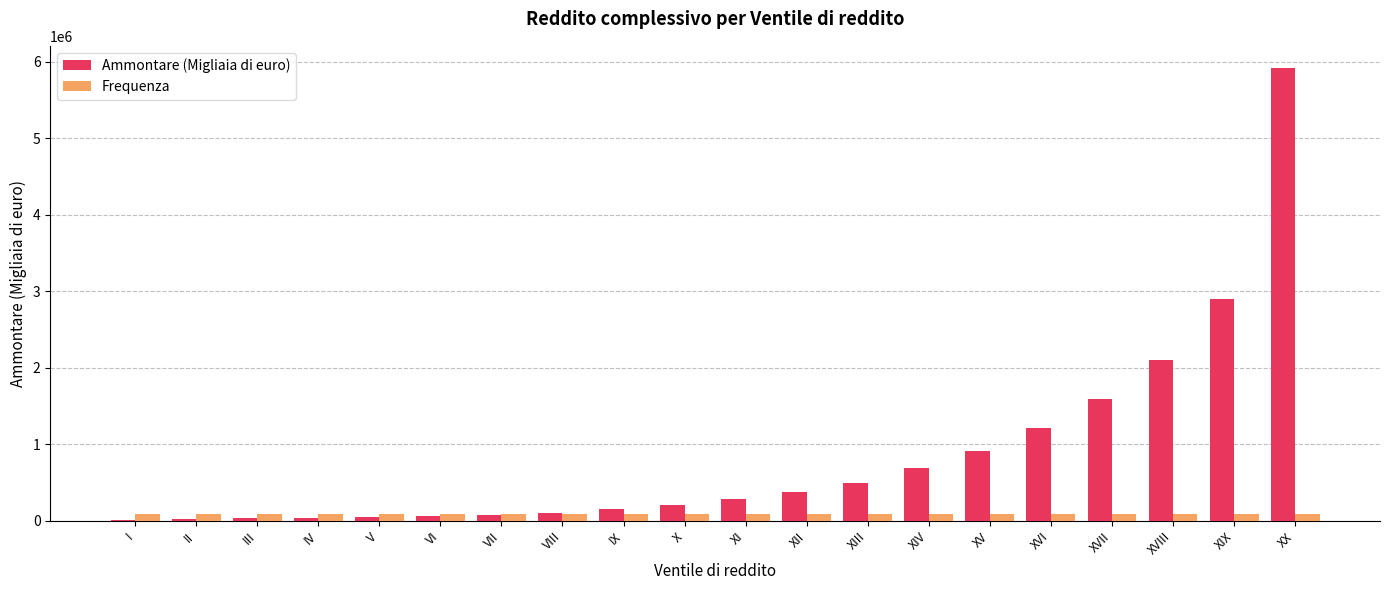

True or false: Ammontare (Migliaia di euro) has a value of 28783 at III.

True